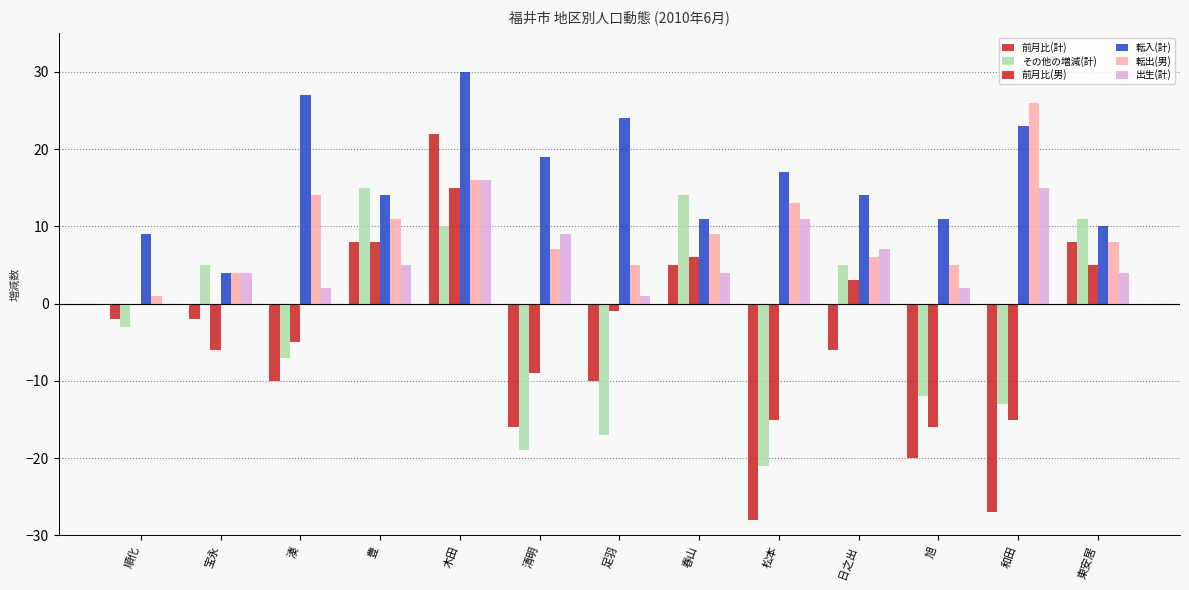

What is the sum of all 転入(計) values?

213